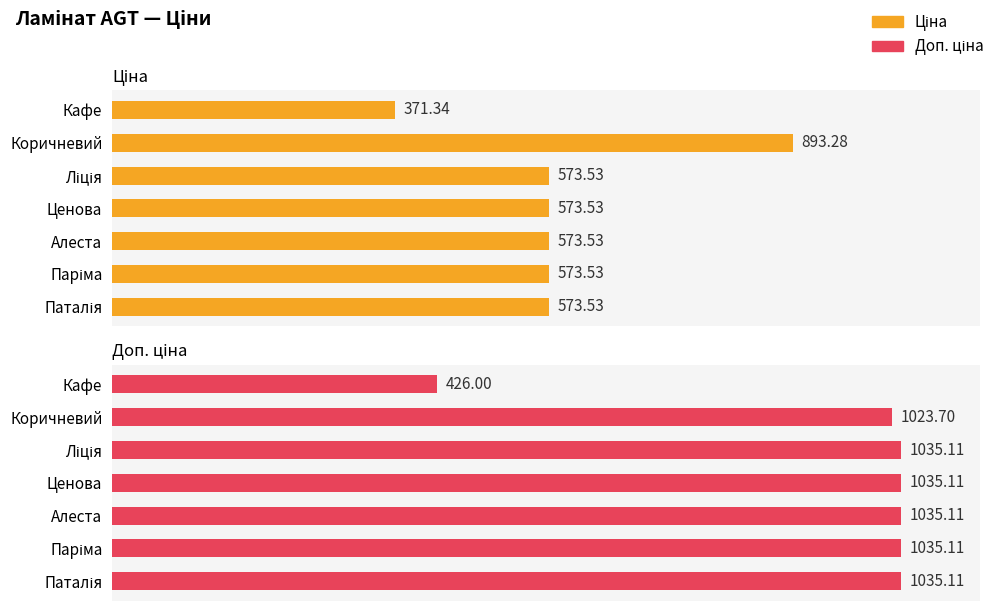

Is the value of Ціна at Алеста greater than the value of Доп. ціна at Ценова?

No